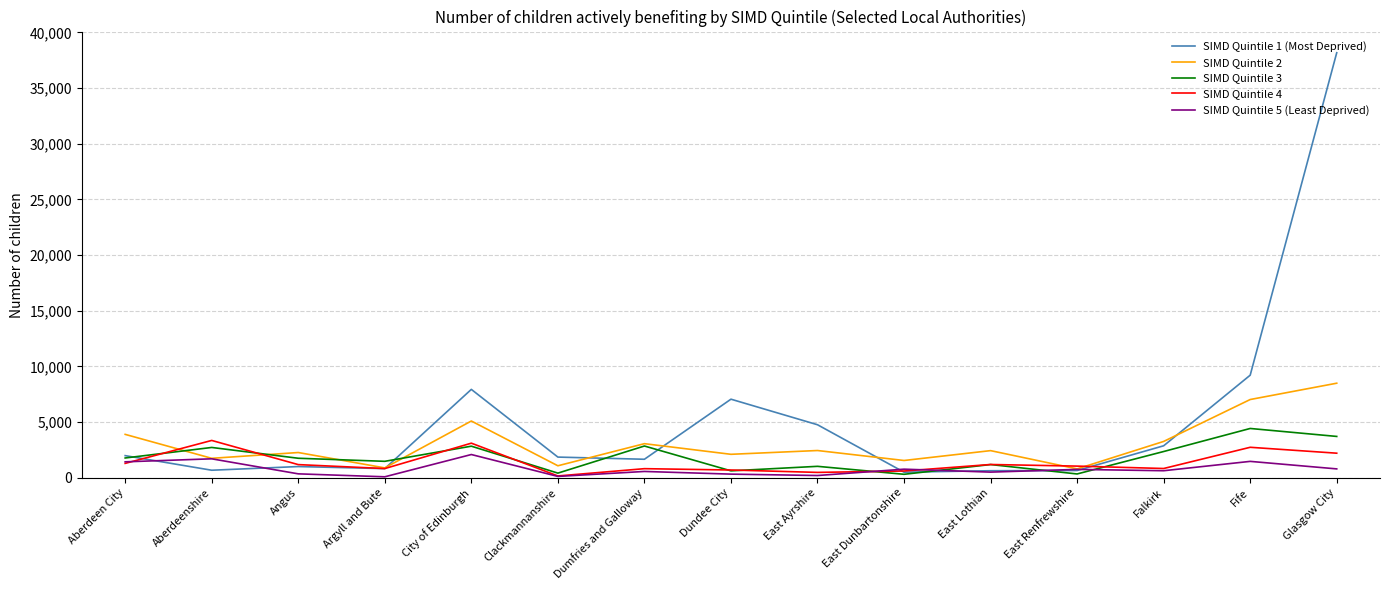

Rank the series by their maximum value, from highest to lowest.

SIMD Quintile 1 (Most Deprived), SIMD Quintile 2, SIMD Quintile 3, SIMD Quintile 4, SIMD Quintile 5 (Least Deprived)